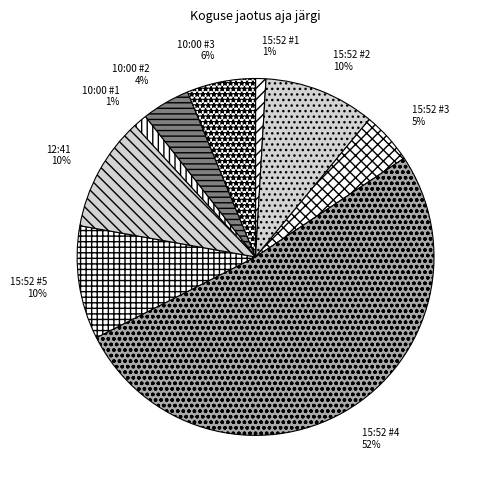

Is there any slice that represents more than half of the pie?

Yes